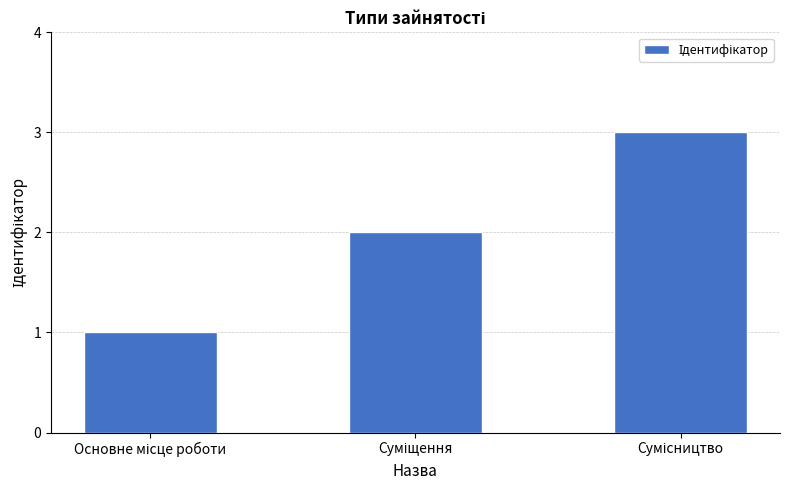

Count the number of data series in this chart.

1